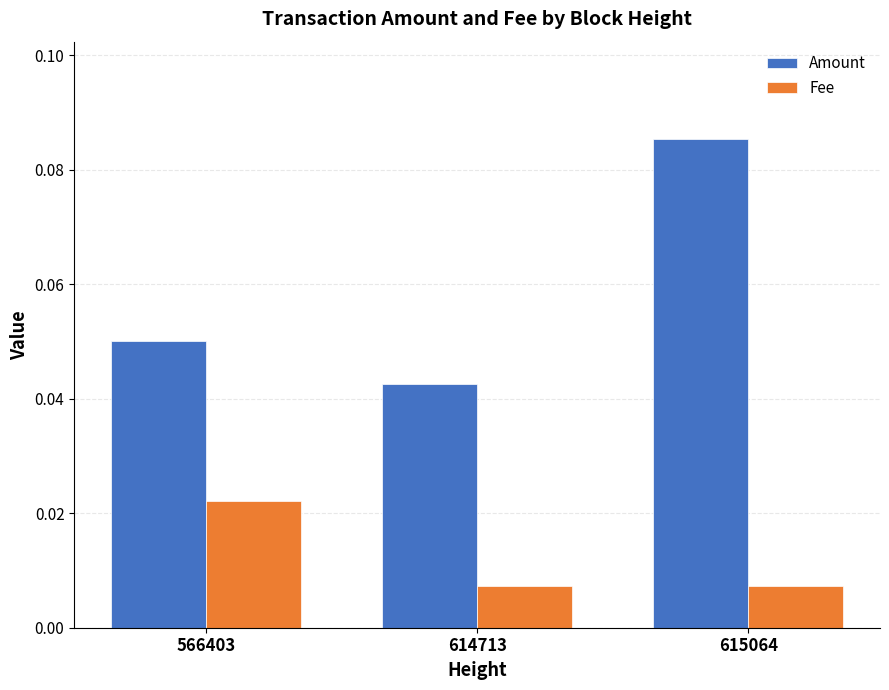

Does the chart contain stacked bars?

No